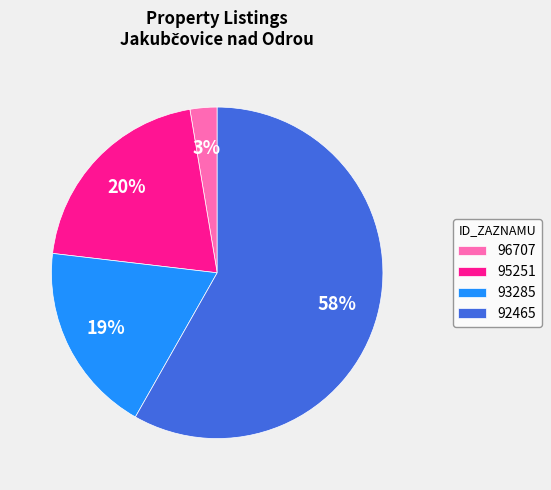

Count the number of slices in the pie.

4